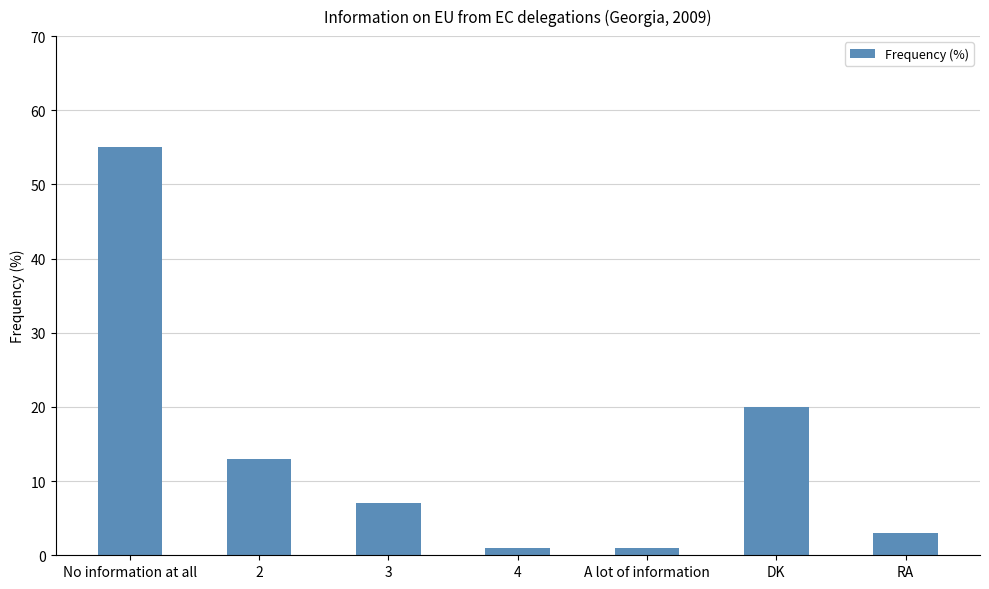

What is the difference between the values at RA and No information at all?

52